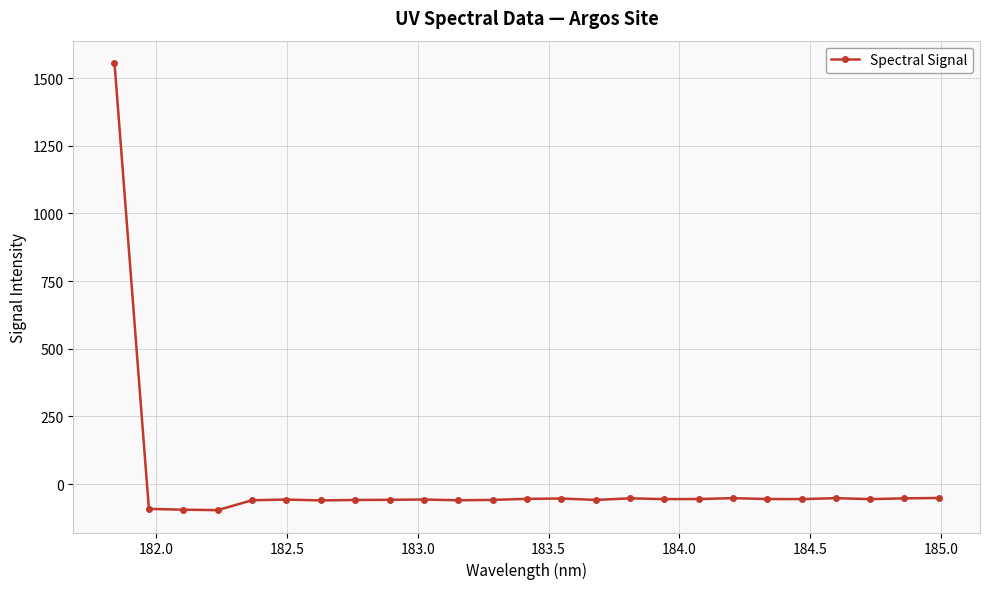

What is the minimum value shown in the chart?

-96.6